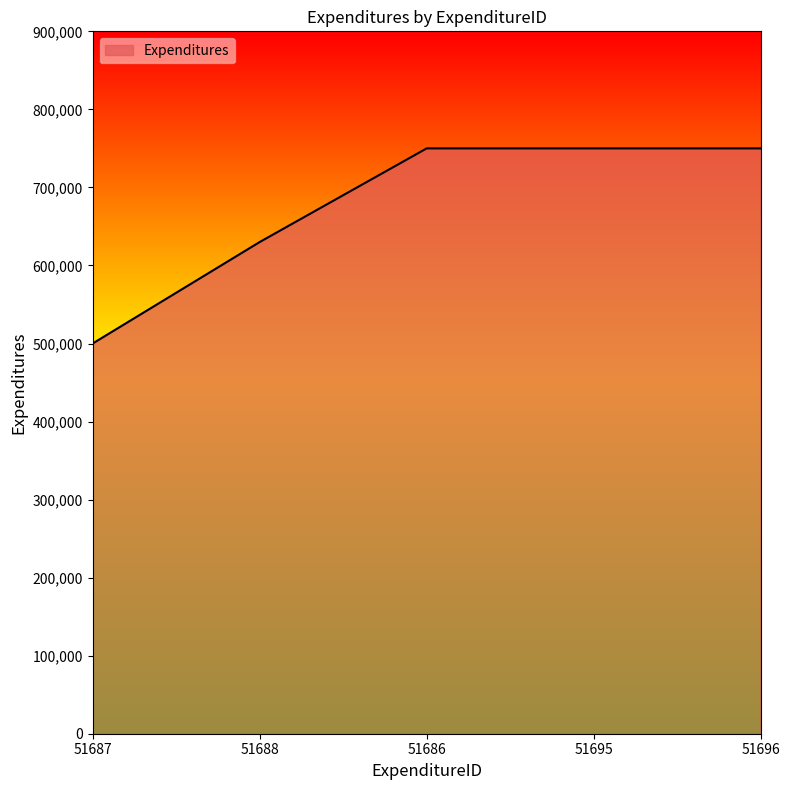

Where is the data nearest to the value 625000?

51688